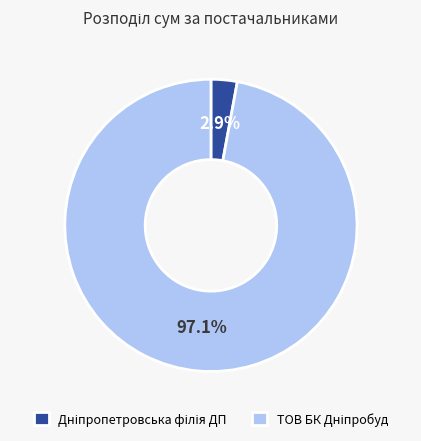

Is there any slice that represents more than half of the pie?

Yes